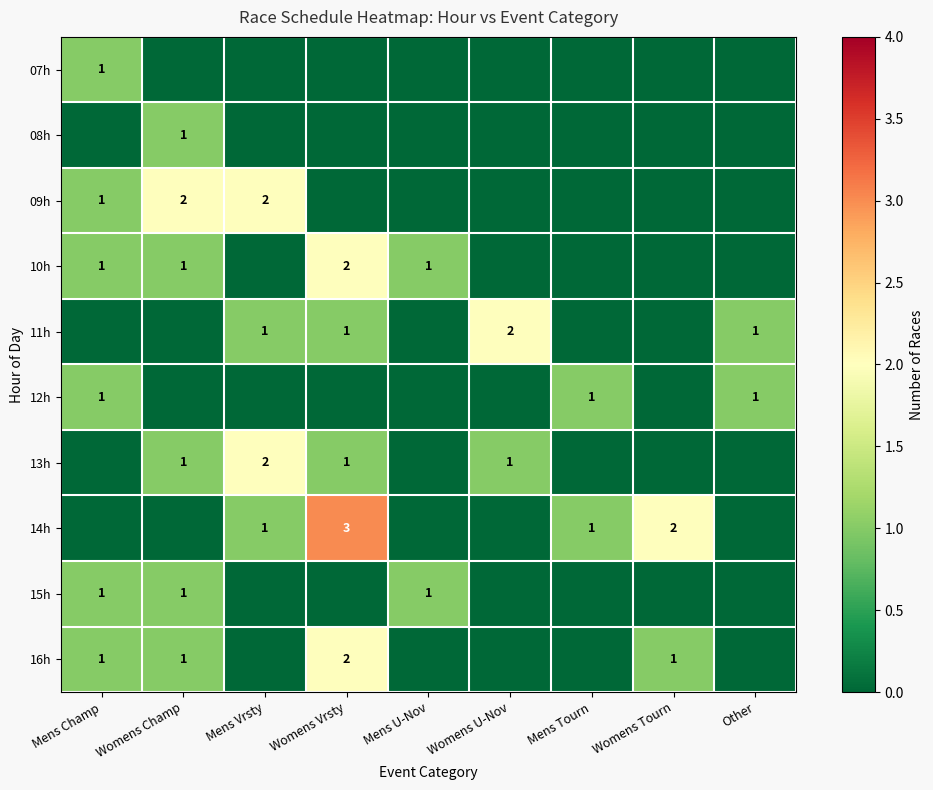

What value does the 10h series have at Mens Champ?

1